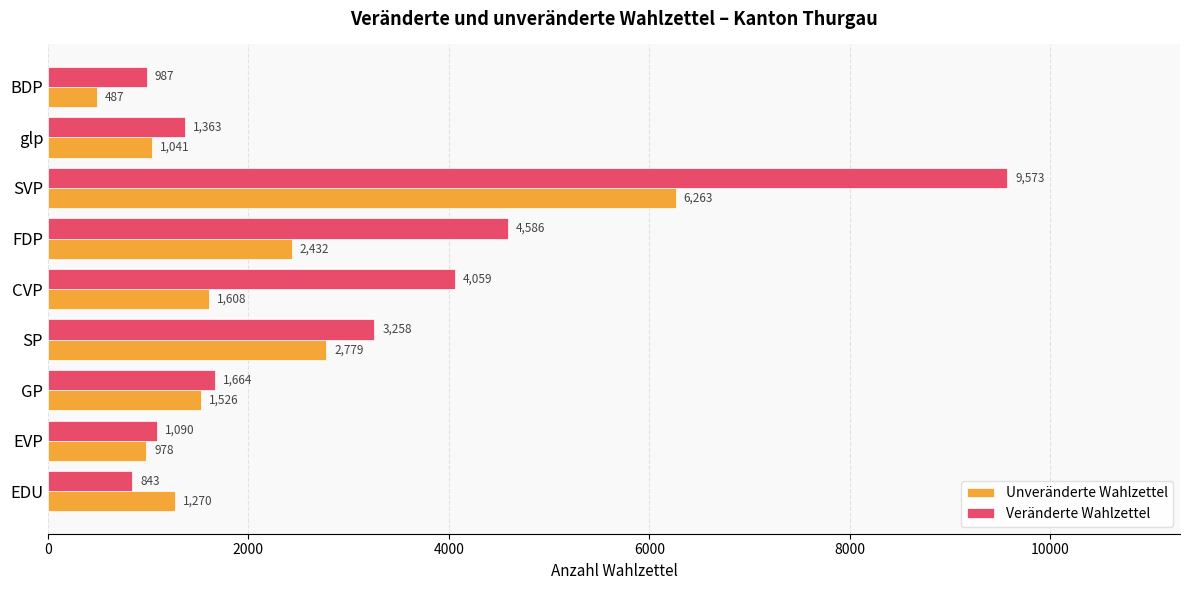

What is the difference between the maximum and minimum values in the Veränderte Wahlzettel series?

8730